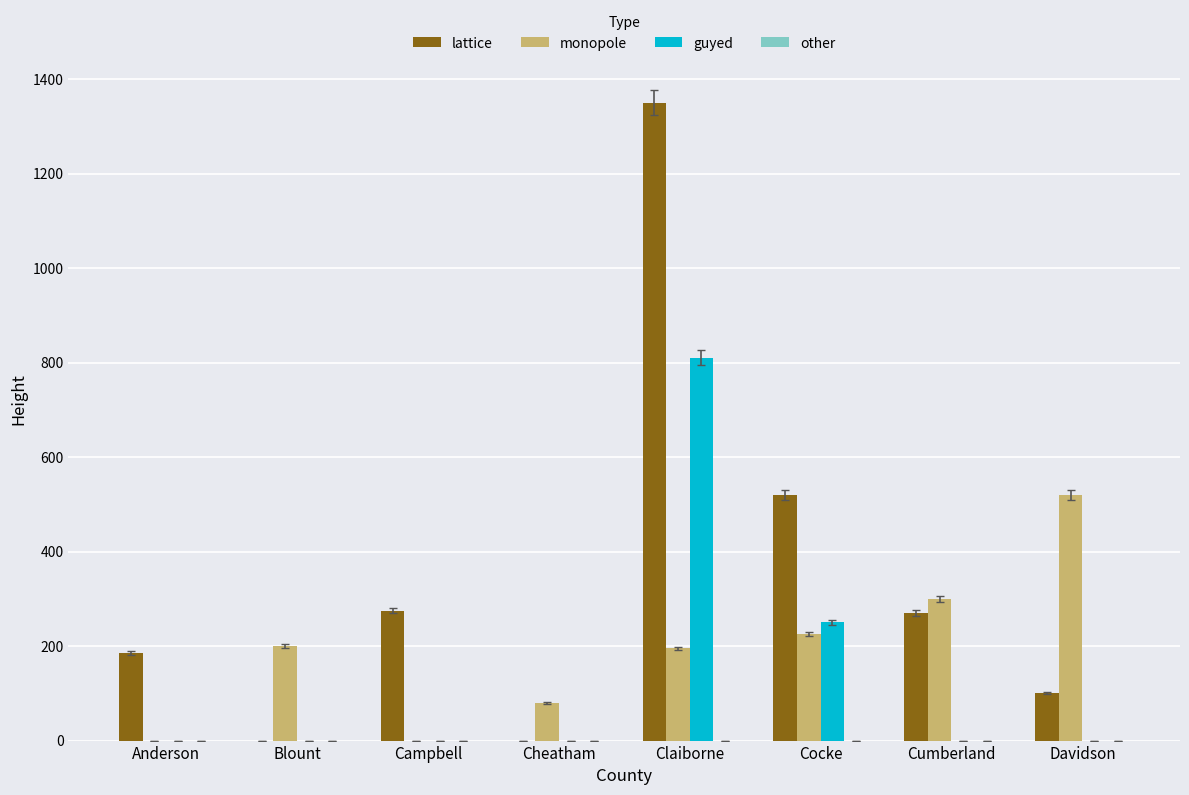

True or false: lattice has a value of 1350 at Claiborne.

True